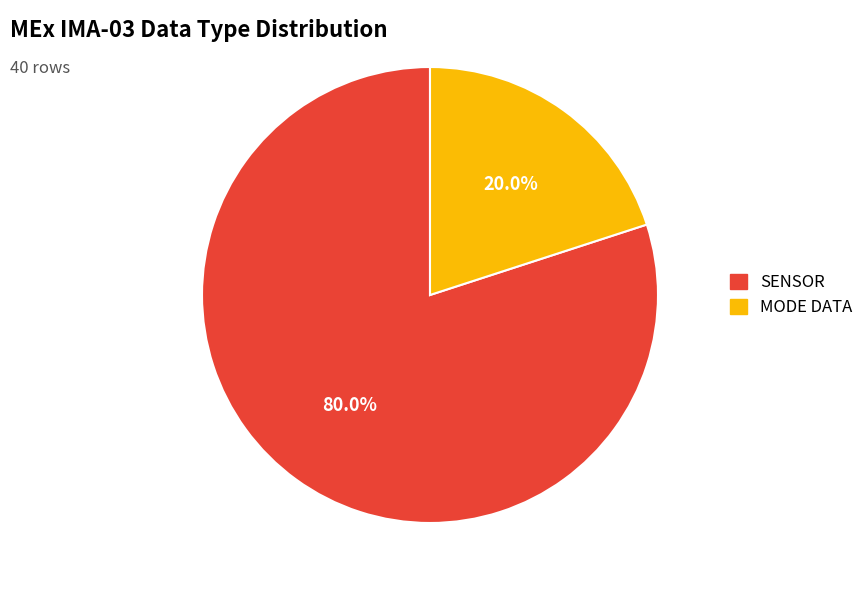

How many segments does this pie chart have?

2